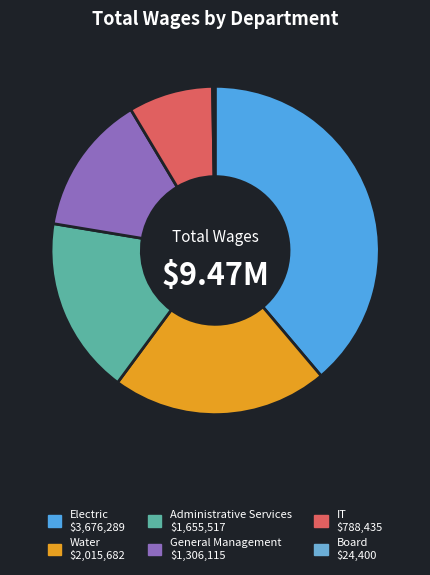

The IT slice represents 16% of the pie. True or false?

False